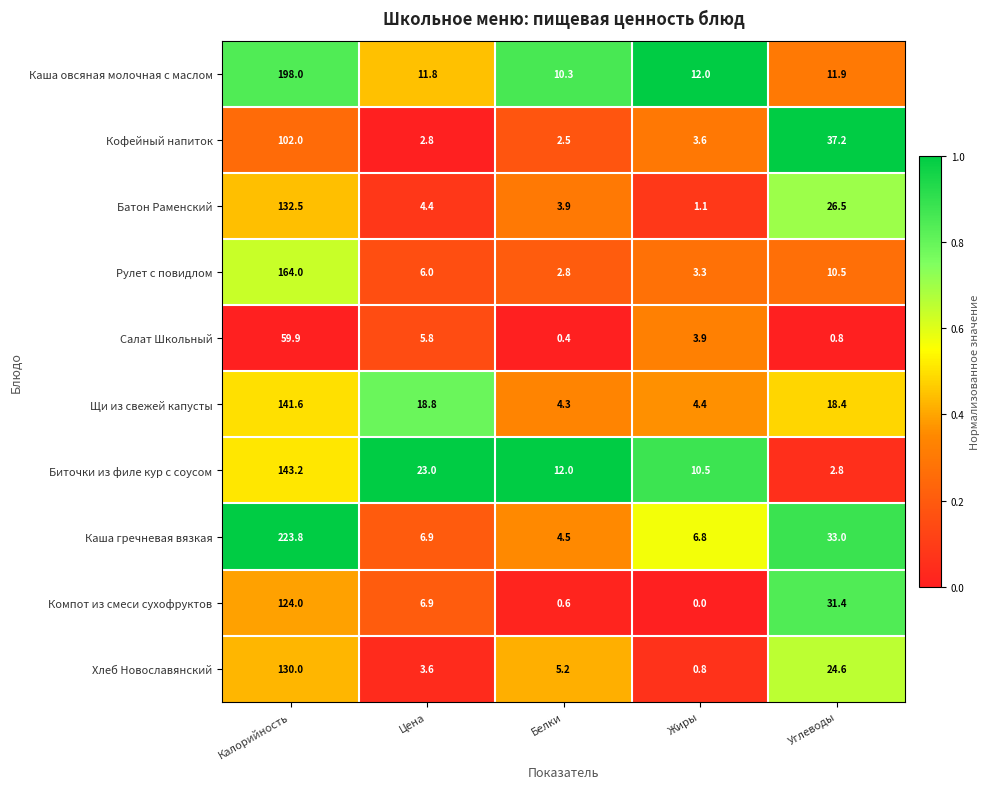

What is the spread (max minus min) of values at Белки?

11.6